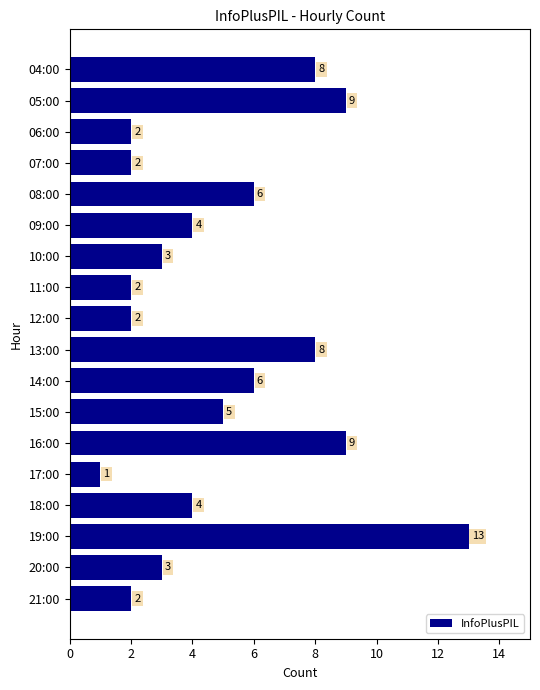

What is the change in value from 06:00 to 15:00?

+3